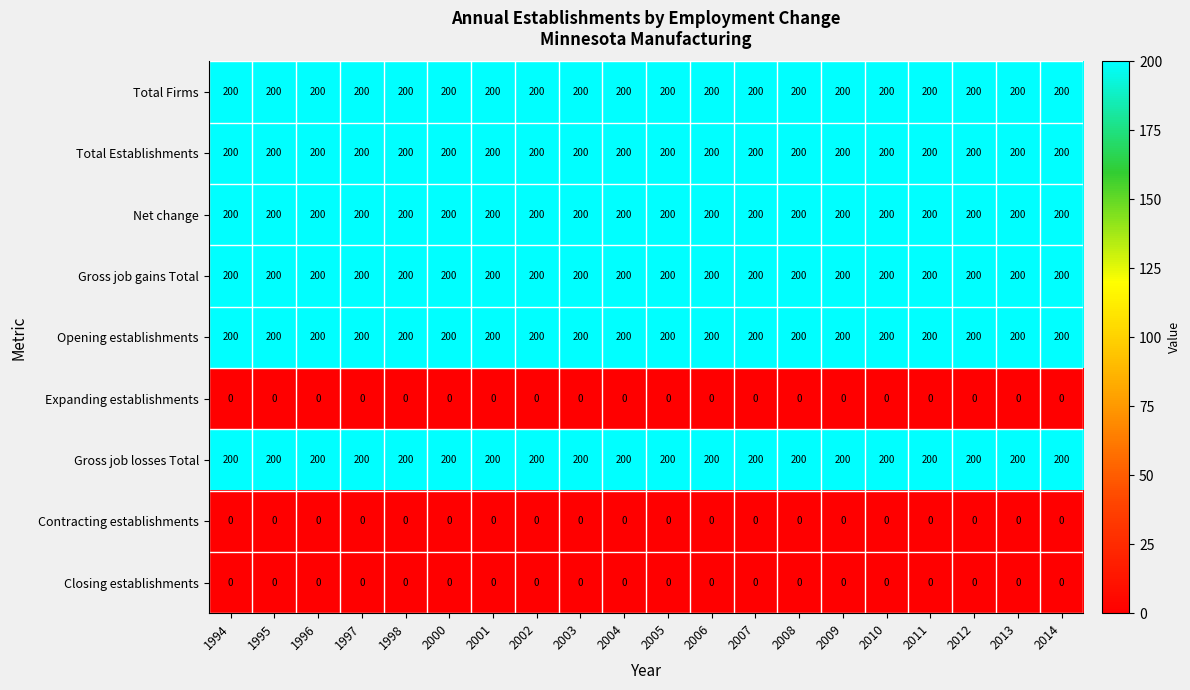

What is the greatest value displayed?

200